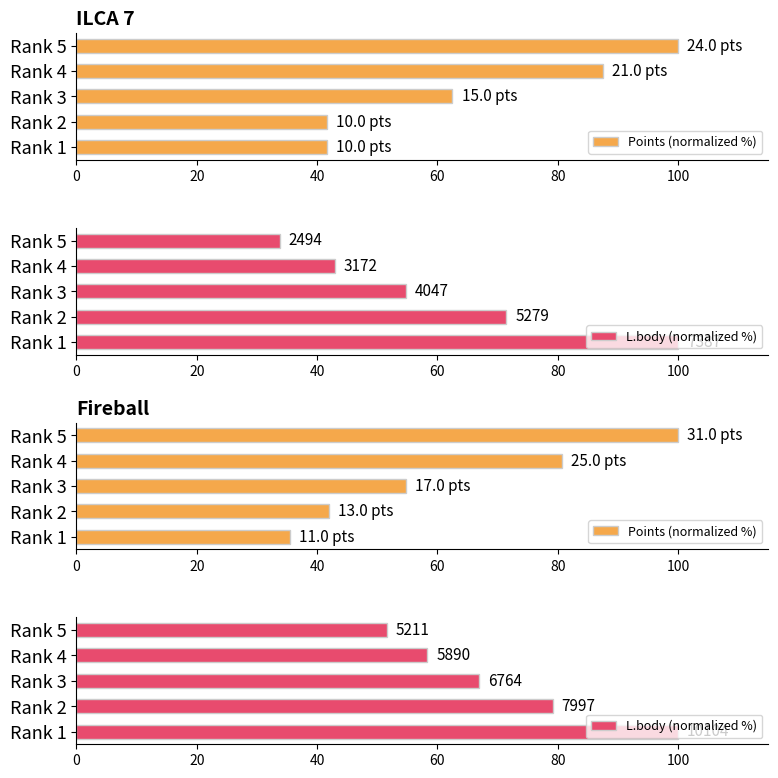

Between Rank 4 and Rank 3, which is larger?

Rank 4